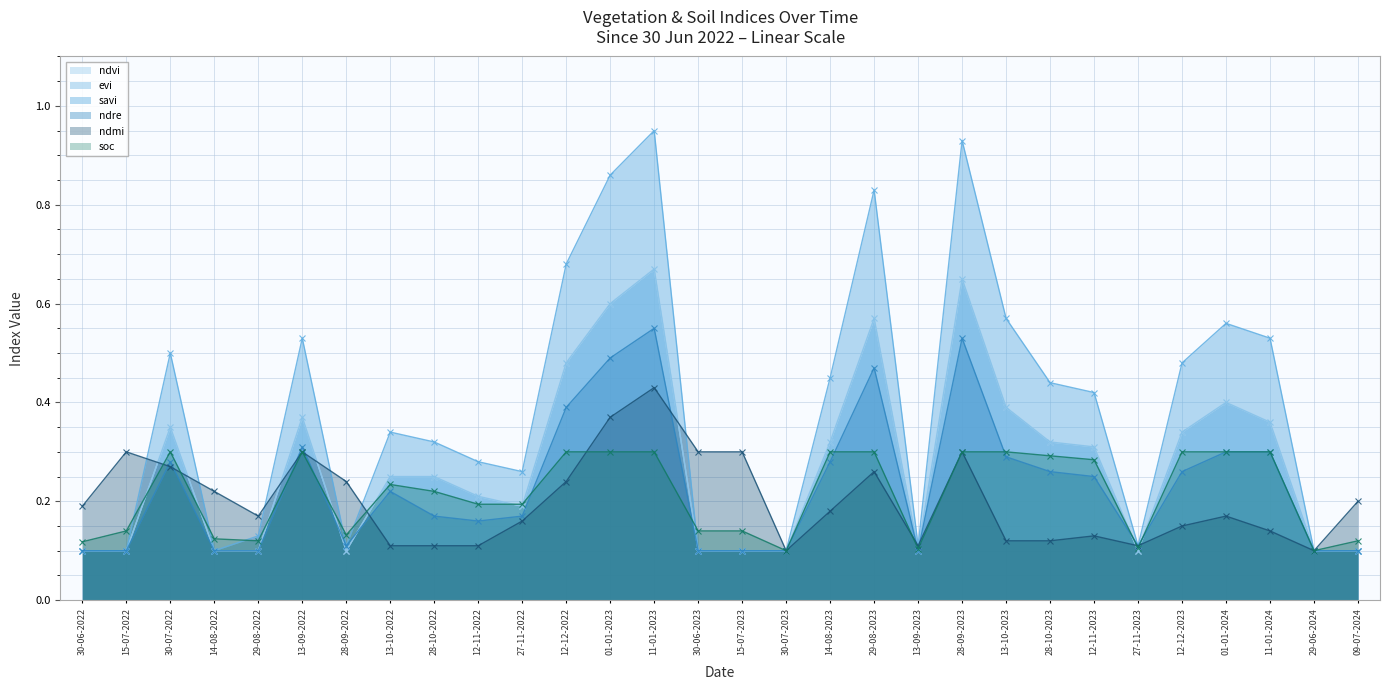

True or false: ndre and savi intersect in this chart.

False